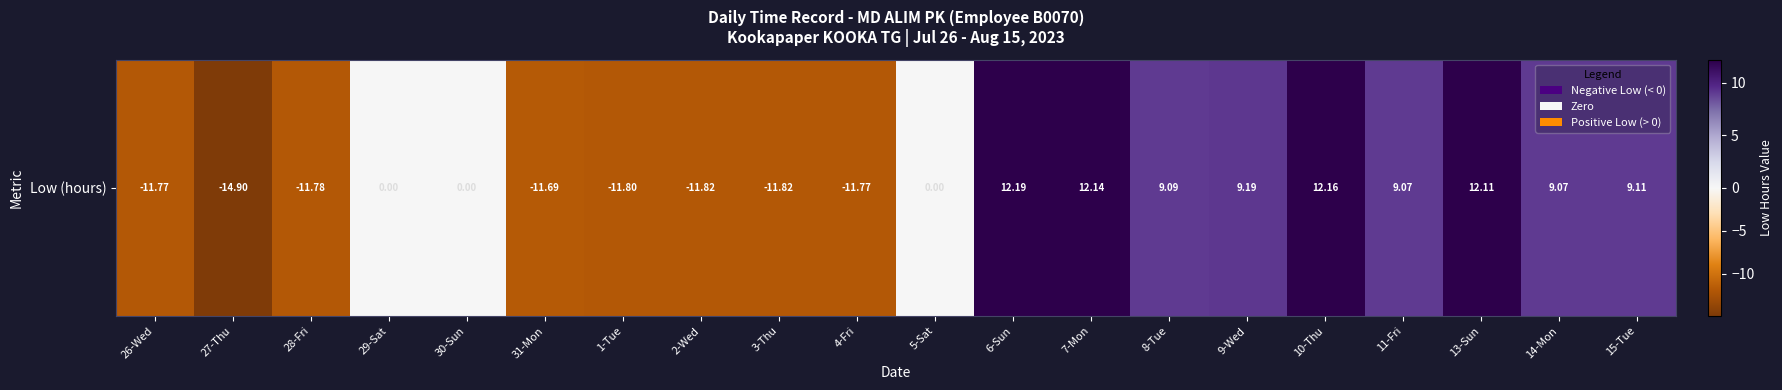

Reading left to right, what are all the values shown in this chart?

-11.8	-14.9	-11.8	0.0	0.0	-11.7	-11.8	-11.8	-11.8	-11.8	0.0	12.2	12.1	9.1	9.2	12.2	9.1	12.1	9.1	9.1